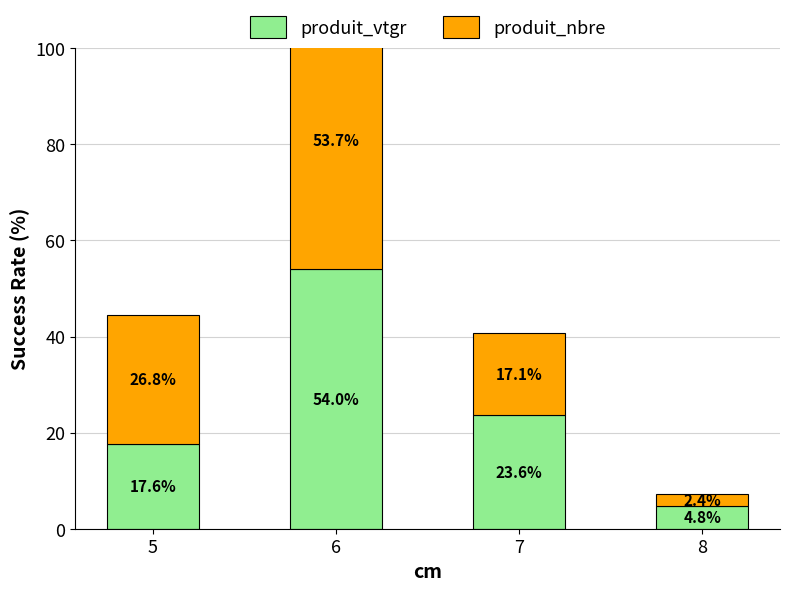

Which series has the largest total across all categories?

produit_nbre